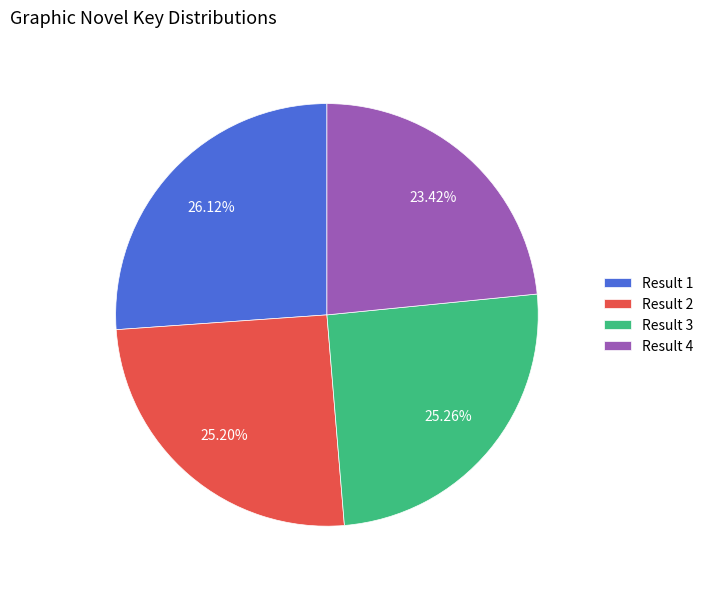

What is the ratio of the value at Result 3 to the value at Result 2?

1.0